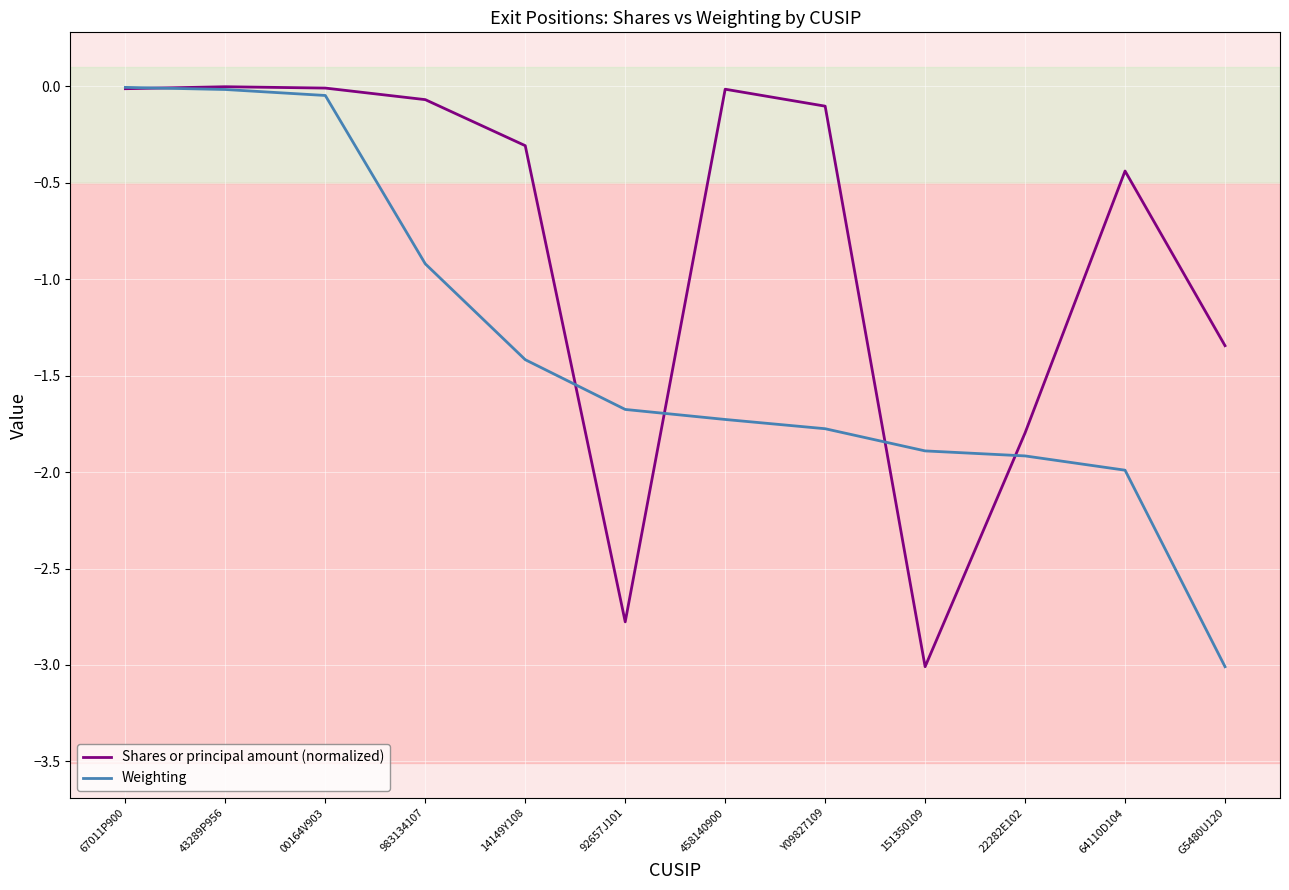

Does the chart have visible grid lines?

Yes